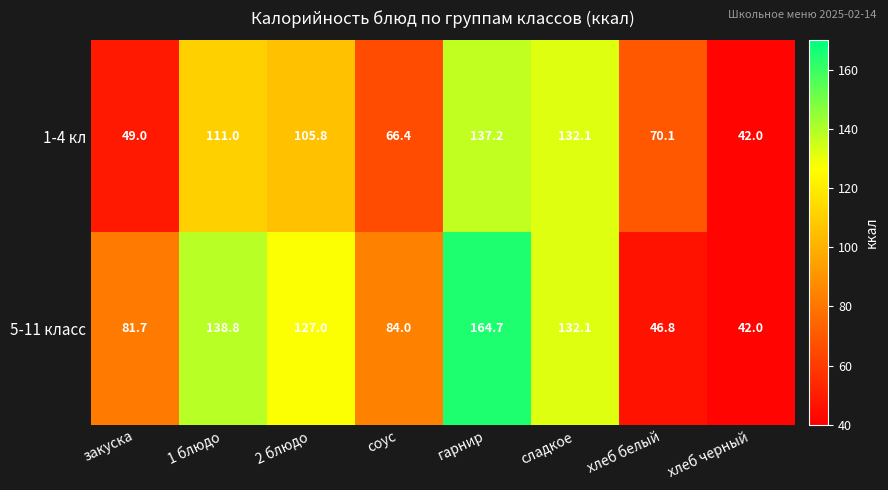

Rank the categories by 5-11 класс value from highest to lowest.

гарнир, 1 блюдо, сладкое, 2 блюдо, соус, закуска, хлеб белый, хлеб черный